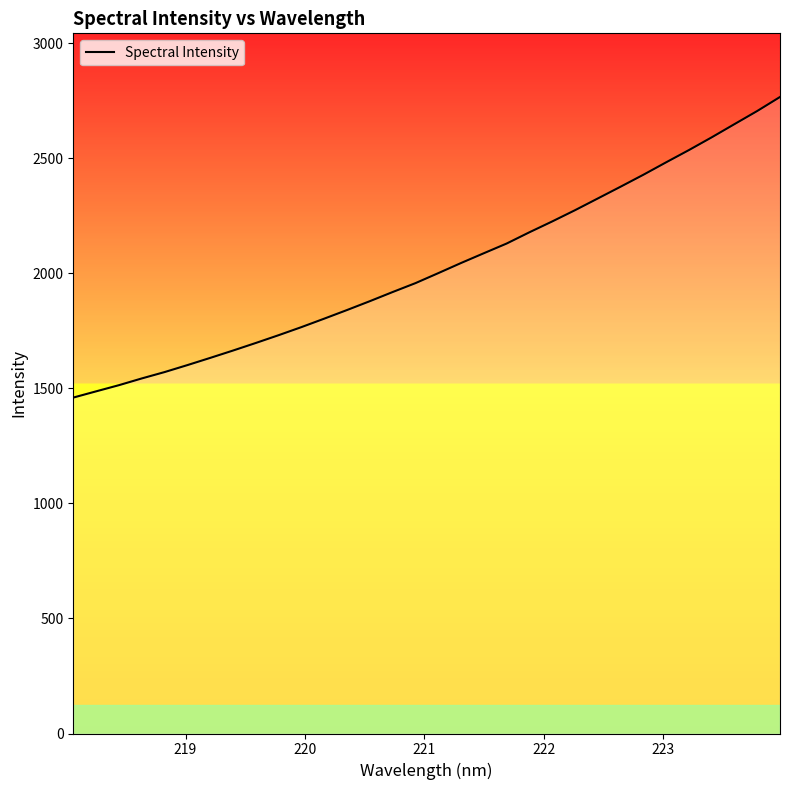

What is the difference between the maximum and minimum values?

1306.1